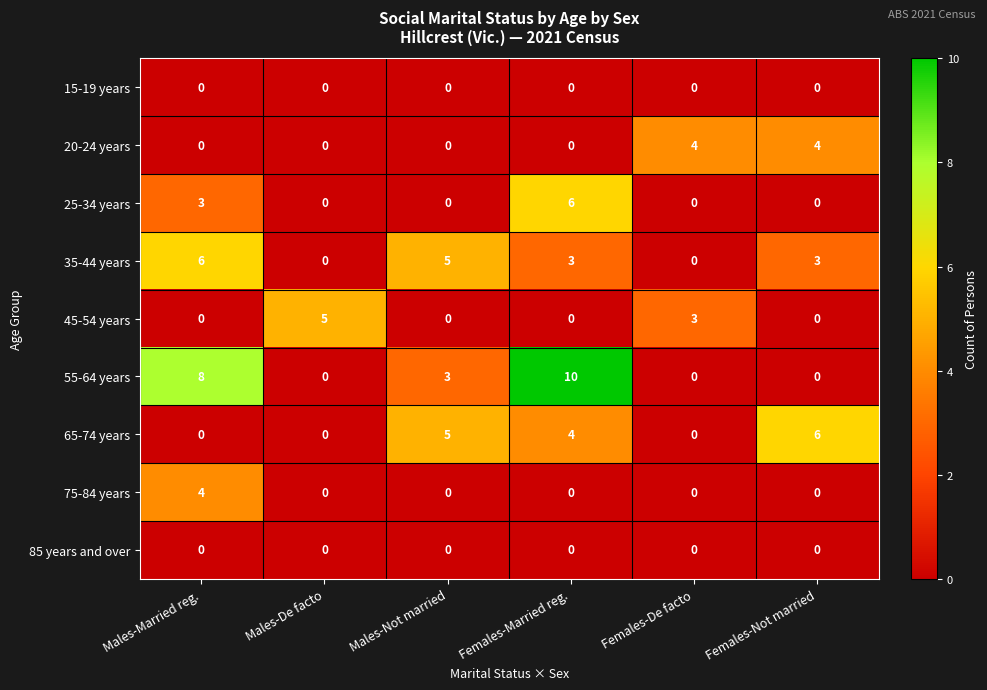

What is the difference between the maximum and second lowest values in the 20-24 years series?

4